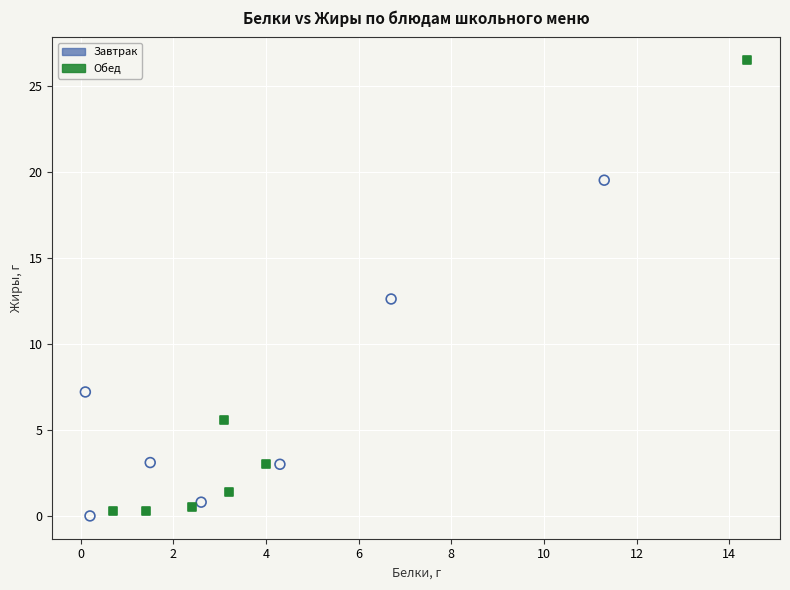

What are all the series names shown in the legend?

Завтрак, Обед